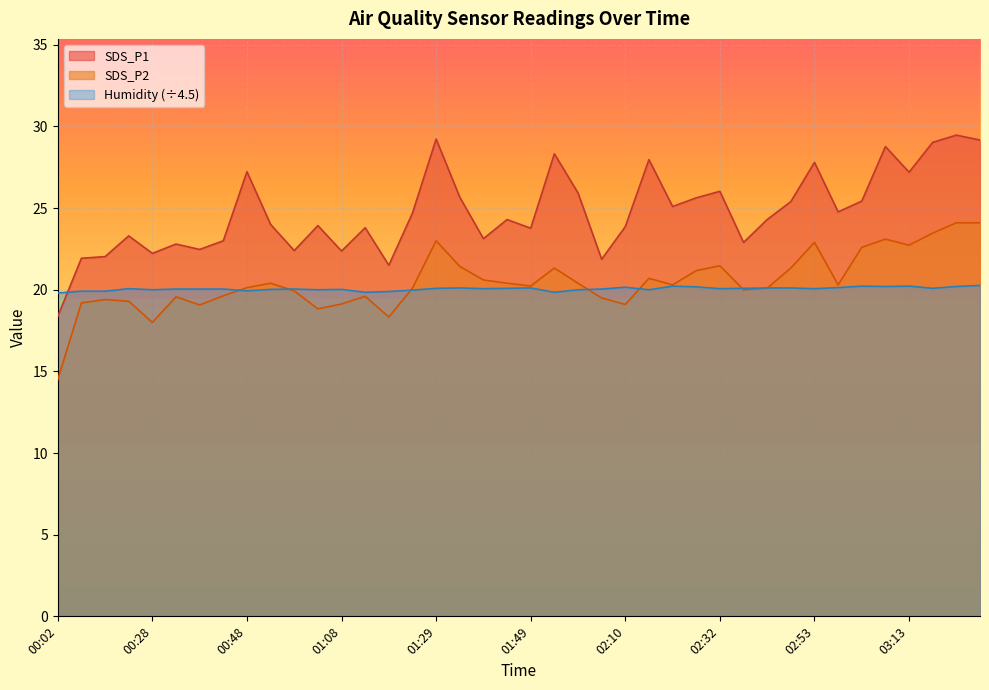

In SDS_P2, how many points are higher than both neighbors (excluding endpoints)?

10